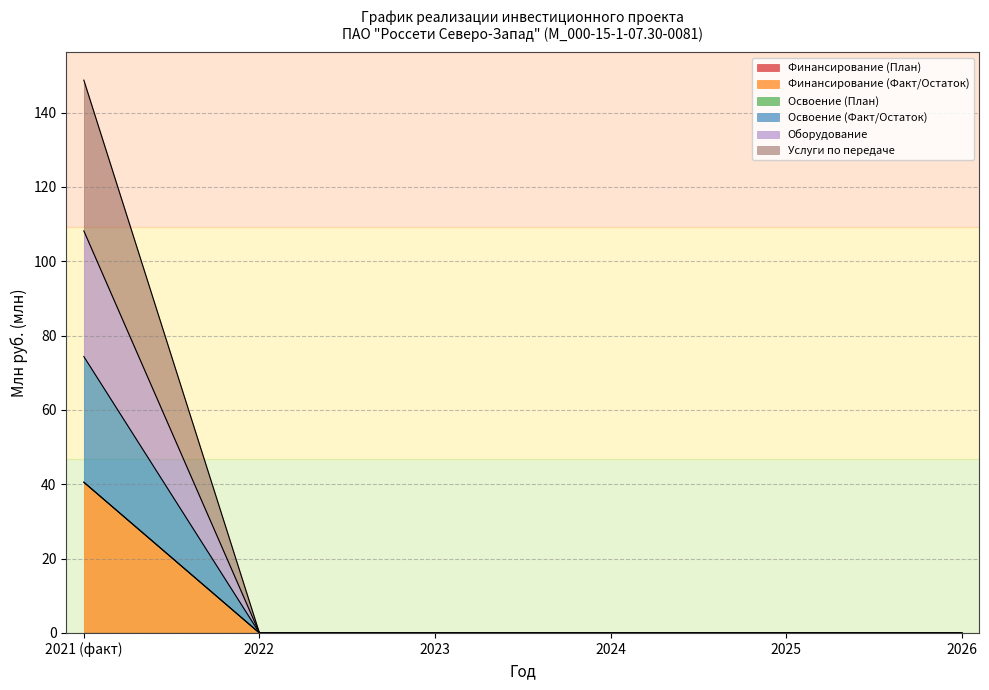

True or false: Финансирование (Факт/Остаток) and Оборудование cross at least once.

False